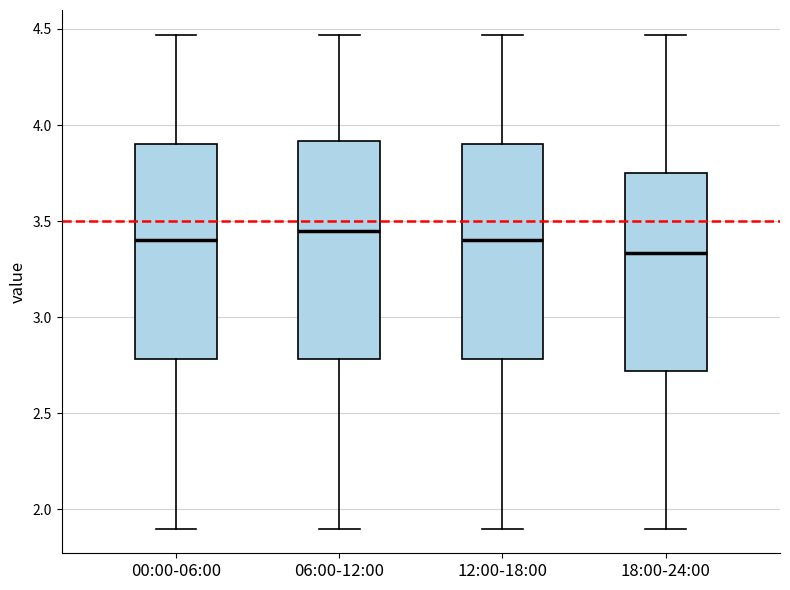

Which box has the highest median line?

06:00-12:00